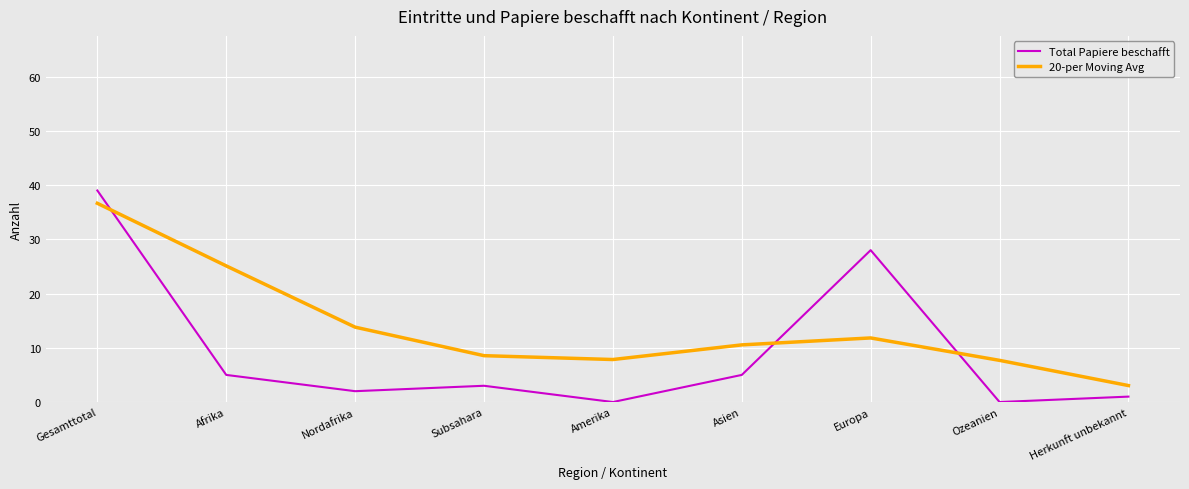

What is the difference between the second highest and second lowest values in the Total Papiere beschafft series?

28.0